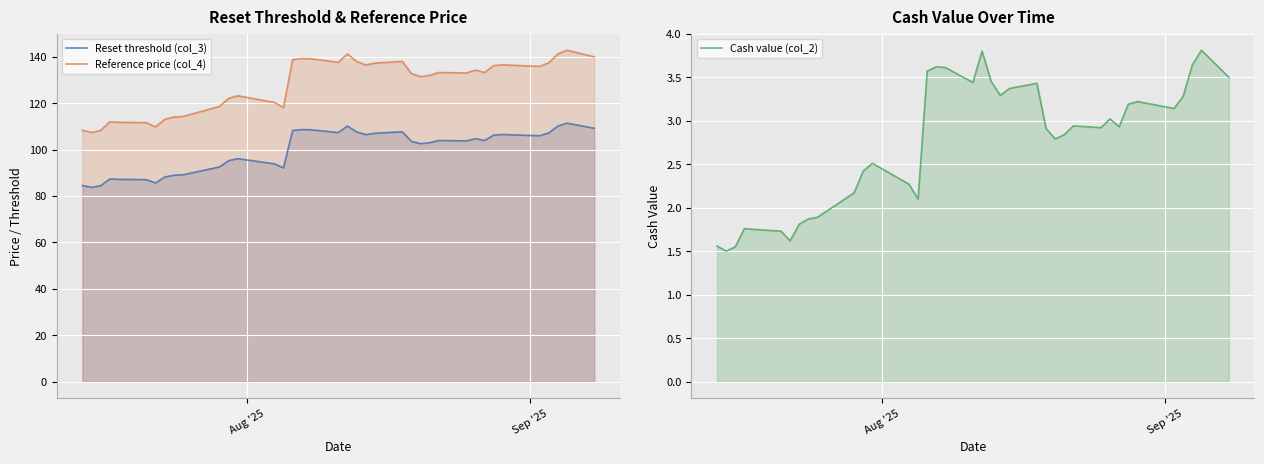

Reading left to right, what are all the values shown in this chart?

Reset threshold (col_3): 84.5	83.7	84.5	87.3	87.2	87.1	85.6	88.2	89.0	89.1	91.7	92.5	95.2	96.1	93.9	92.1	108.2	108.6	108.6	107.4	110.2	107.6	106.5	107.1	107.7	103.6	102.5	103.0	103.9	103.8	104.7	104.0	106.3	106.5	106.0	107.2	110.1	111.4	109.2
Reference price (col_4): 108.4	107.4	108.3	112.0	111.8	111.6	109.8	113.0	114.0	114.3	117.5	118.6	122.1	123.2	120.3	118.1	138.8	139.3	139.2	137.7	141.2	138.0	136.5	137.3	138.0	132.8	131.5	132.0	133.2	133.0	134.3	133.3	136.2	136.6	135.9	137.4	141.2	142.8	140.0
Cash value (col_2): 1.6	1.5	1.6	1.8	1.8	1.7	1.6	1.8	1.9	1.9	2.1	2.2	2.4	2.5	2.3	2.1	3.6	3.6	3.6	3.4	3.8	3.5	3.3	3.4	3.4	2.9	2.8	2.8	2.9	2.9	3.0	2.9	3.2	3.2	3.1	3.3	3.6	3.8	3.5